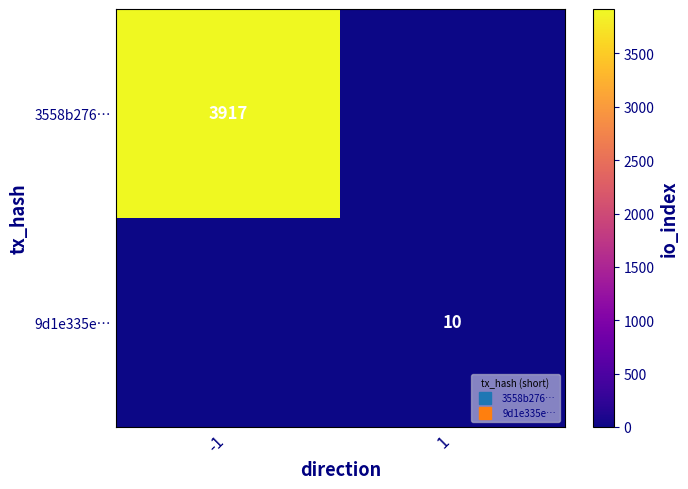

Is the value of 9d1e335e… at 1 greater than the value of 3558b276… at 1?

Yes